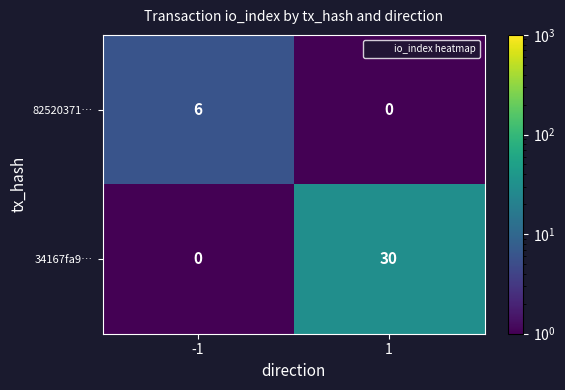

What is the maximum value shown in the chart?

30